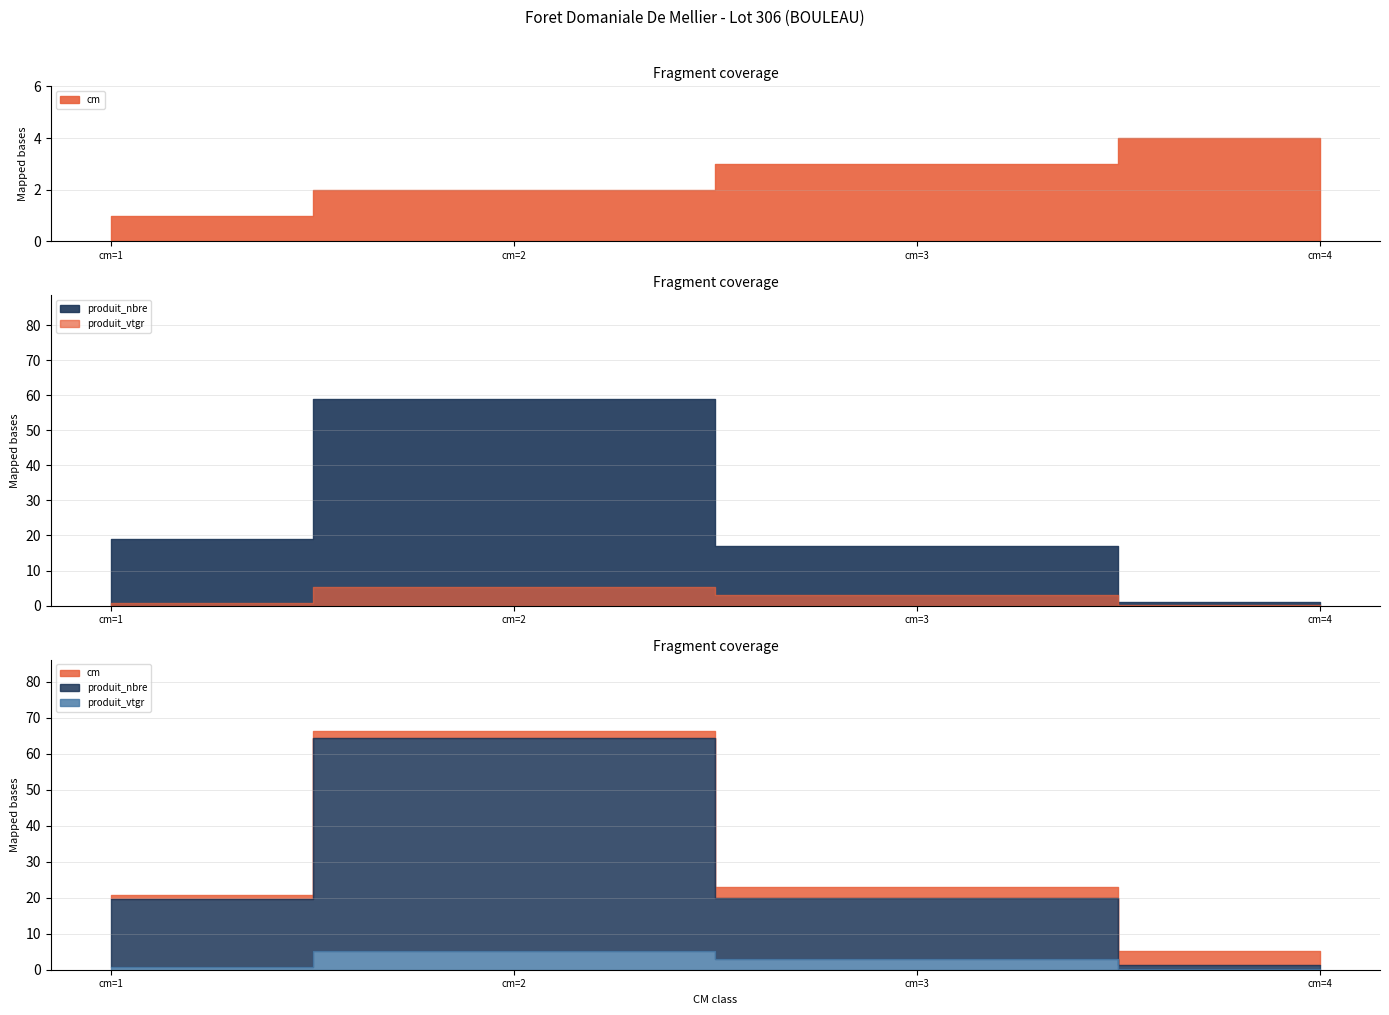

What is the difference between the second highest and second lowest values in the produit_nbre series?

2.0